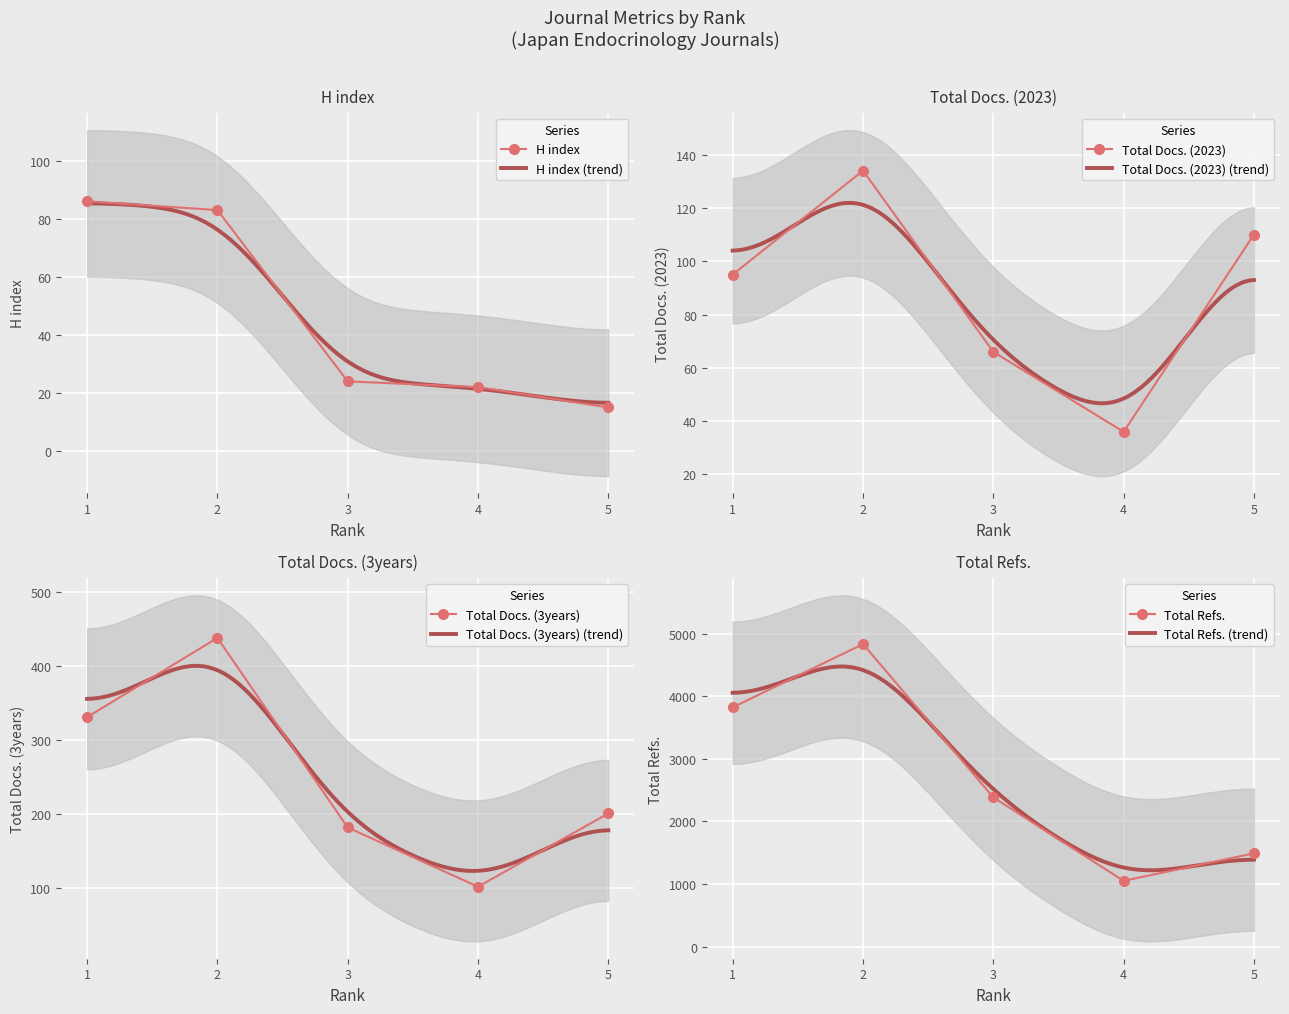

Reading left to right, extract all data points from this chart.

H index: 86	83	24	22	15
Total Docs. (2023): 95	134	66	36	110
Total Docs. (3years): 331	438	182	102	201
Total Refs.: 3823	4834	2385	1052	1492